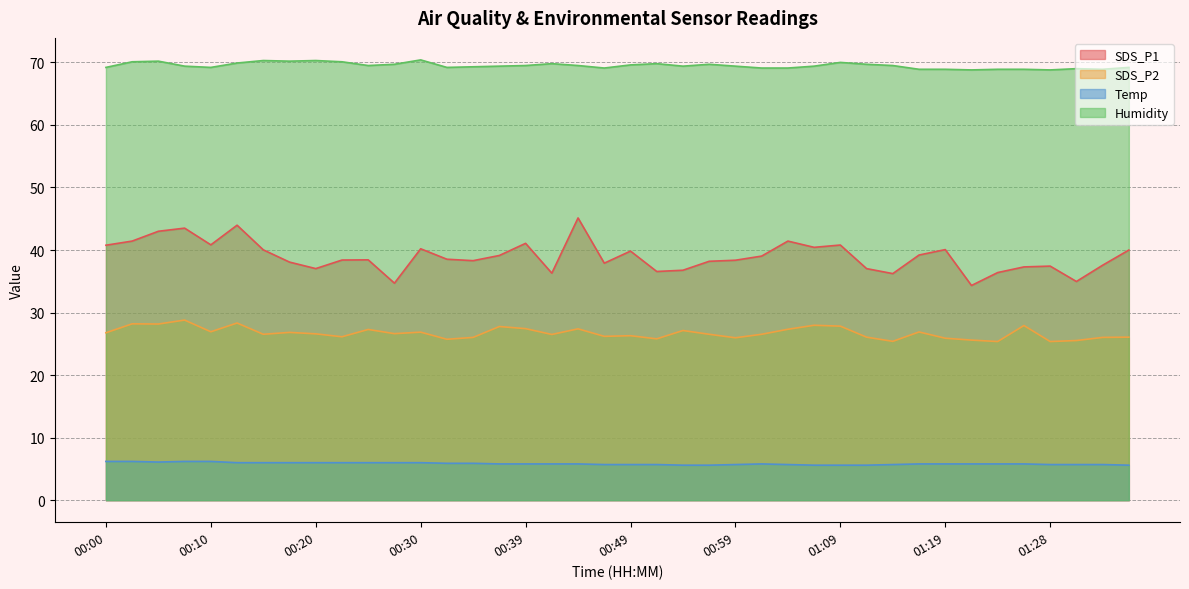

Which series changed the most between 01:28 and 01:31?

SDS_P1